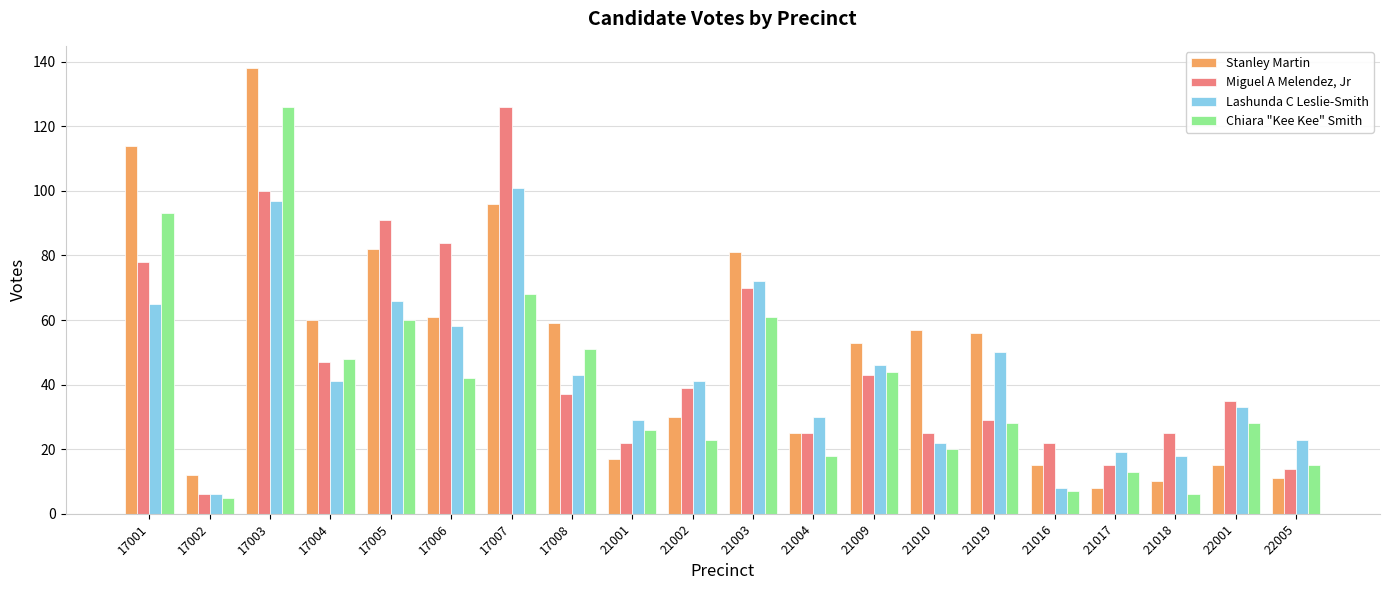

At 21018, list the series in order from smallest to largest.

Chiara "Kee Kee" Smith, Stanley Martin, Lashunda C Leslie-Smith, Miguel A Melendez, Jr